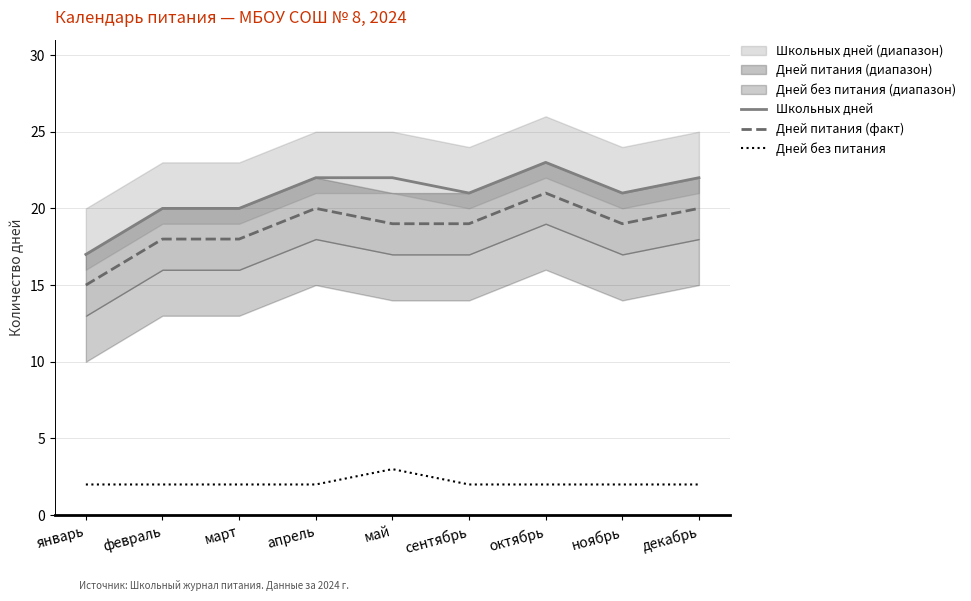

The Школьных дней series shows 30 at январь. True or false?

False